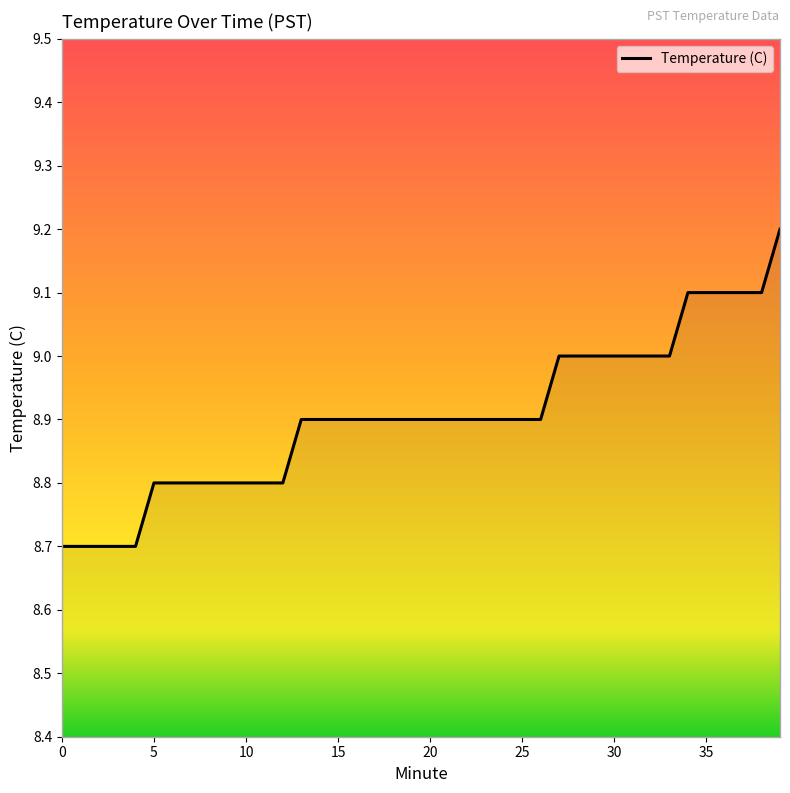

What is the maximum value shown in the chart?

9.2